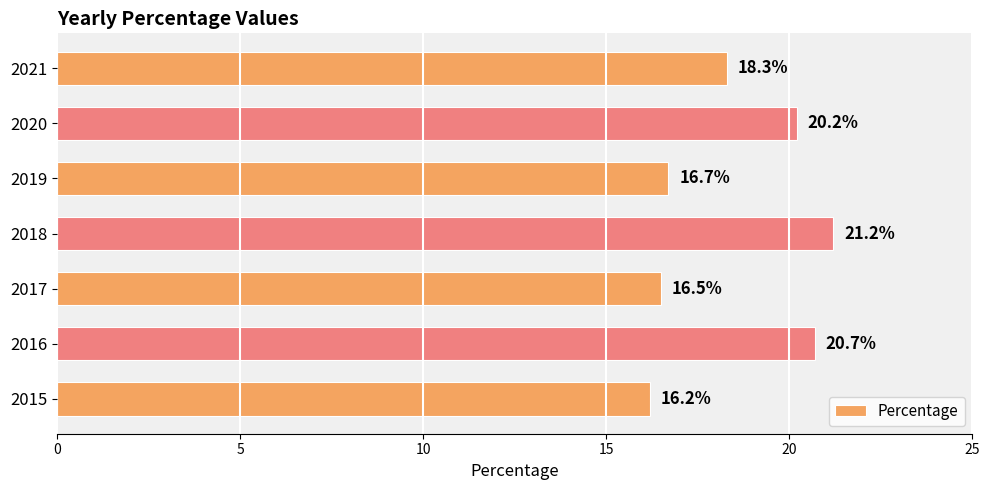

What is the difference between the second highest and minimum values?

4.5